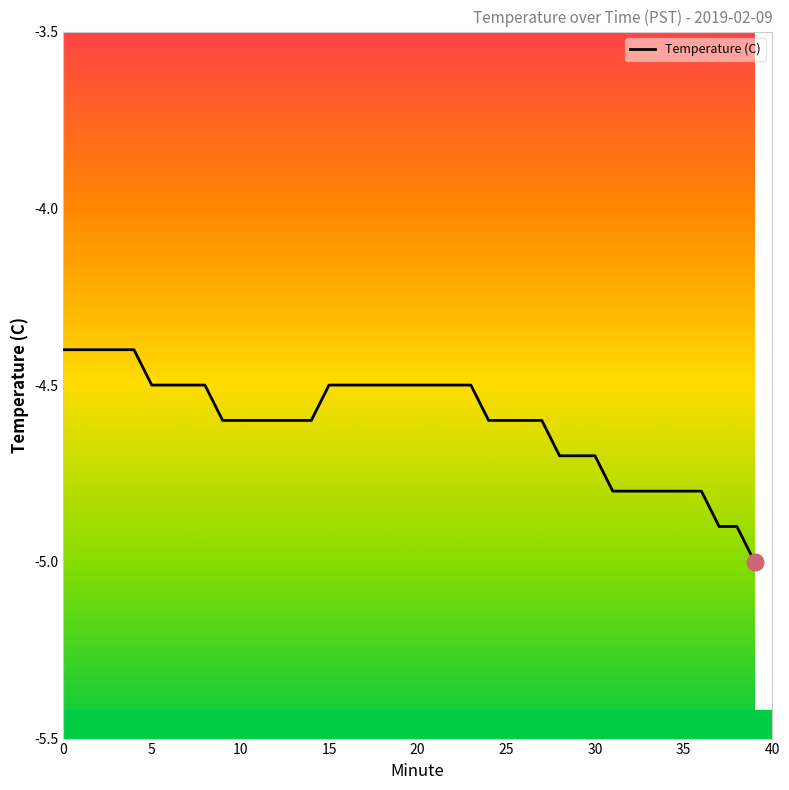

What is the difference between the maximum and minimum values?

0.6